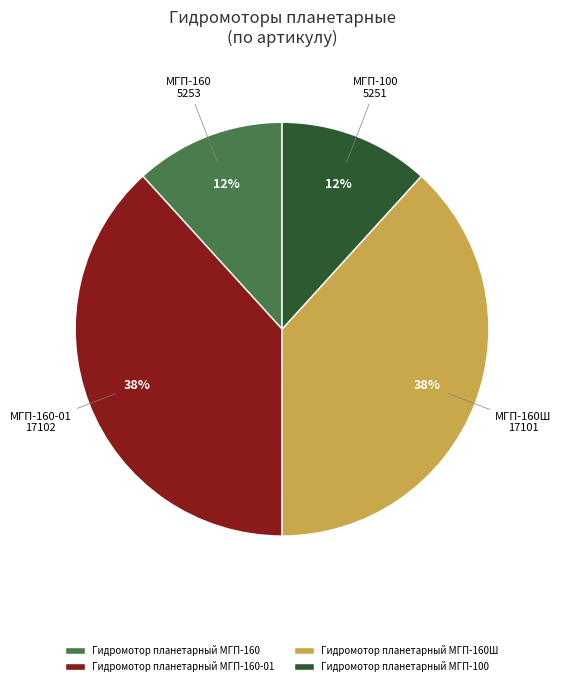

Do МГП-160Ш and МГП-160-01 together represent more than half of the pie?

Yes